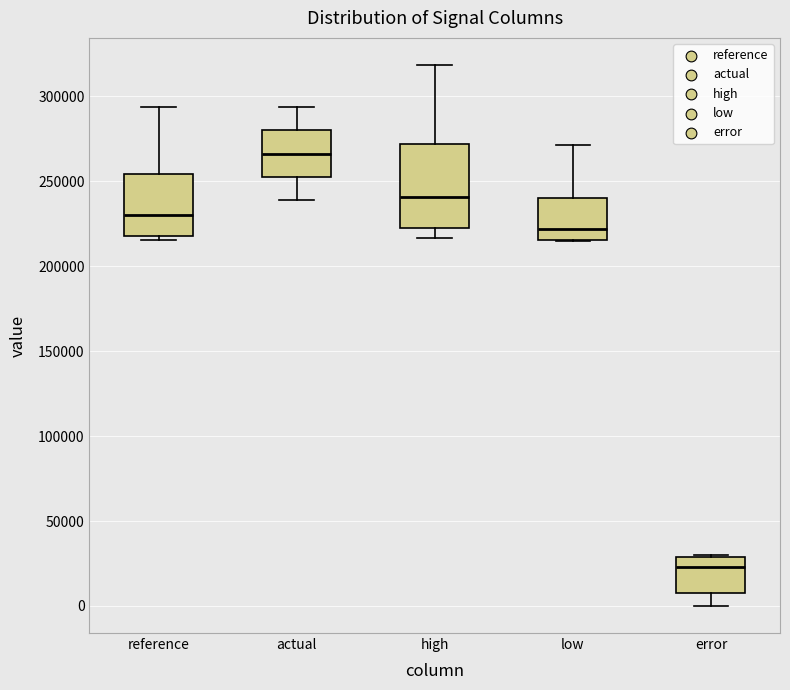

Comparing the boxes themselves (not the whiskers), which one is the tallest?

high